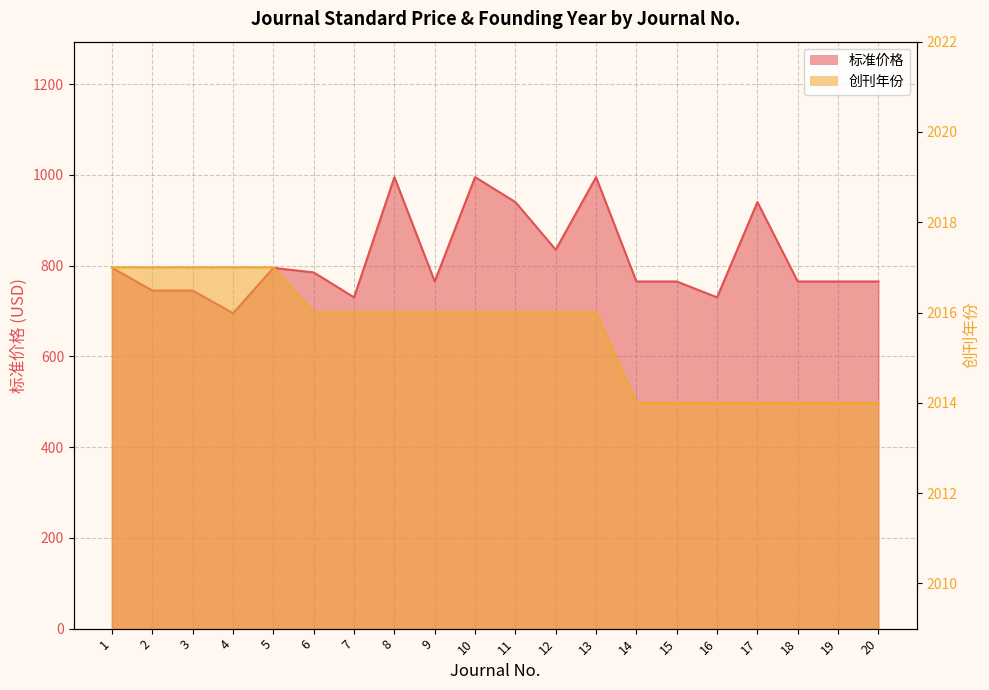

Which label corresponds to the largest value in the chart?

1